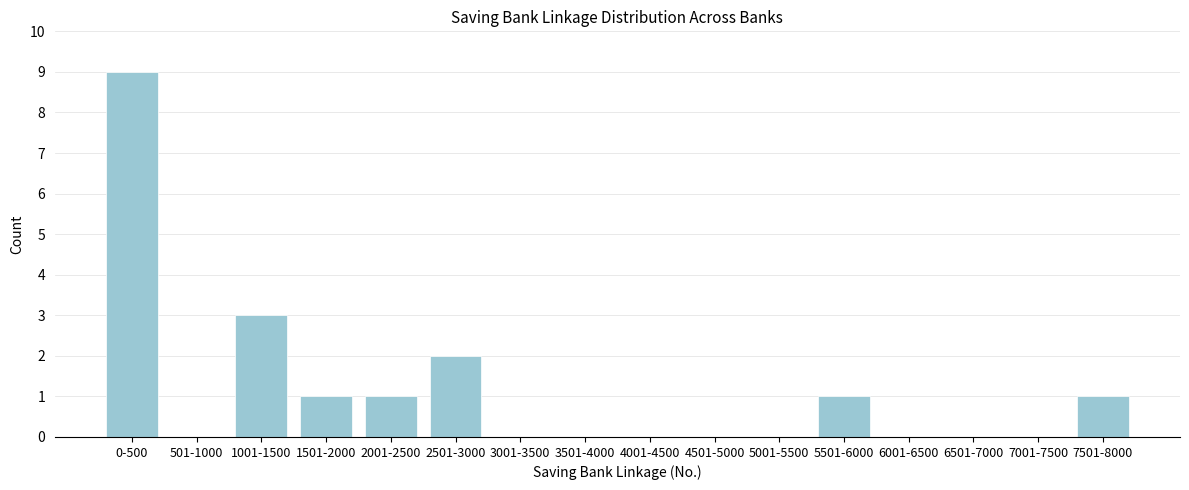

Reading left to right, list all the values displayed in this chart.

0-500=9	501-1000=0	1001-1500=3	1501-2000=1	2001-2500=1	2501-3000=2	3001-3500=0	3501-4000=0	4001-4500=0	4501-5000=0	5001-5500=0	5501-6000=1	6001-6500=0	6501-7000=0	7001-7500=0	7501-8000=1